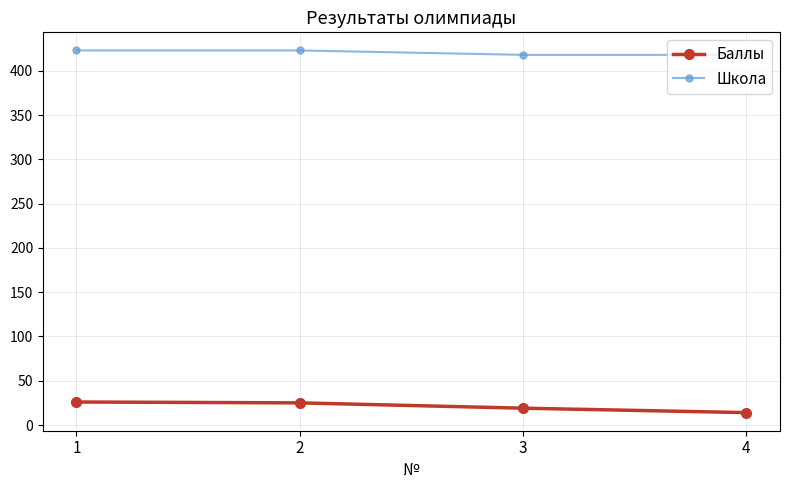

Which category has the lowest value across all series?

4